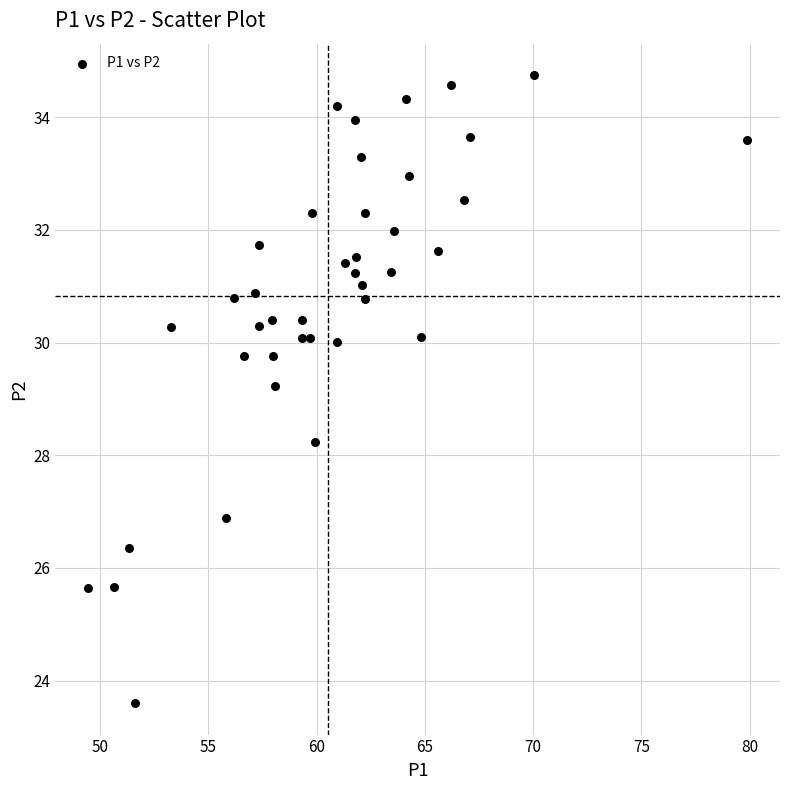

What is the range of X values (max minus min)?

30.4